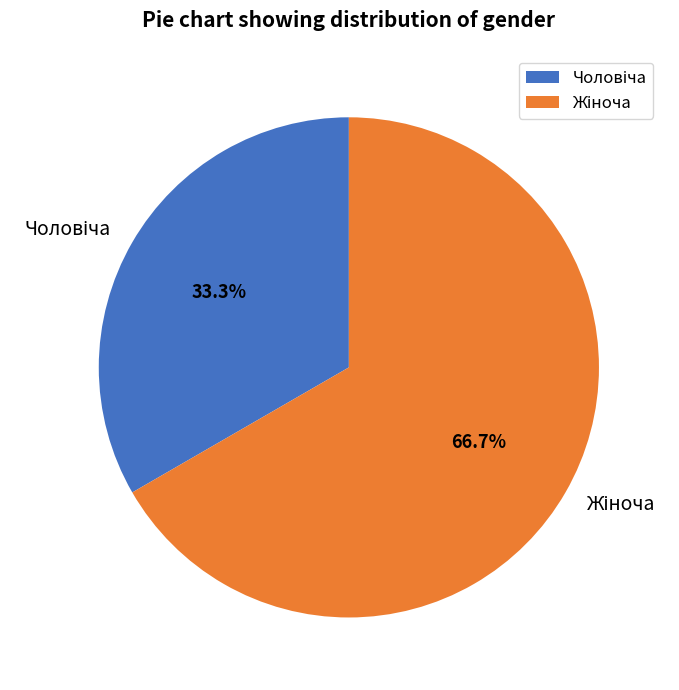

Does any single category account for the majority?

Yes